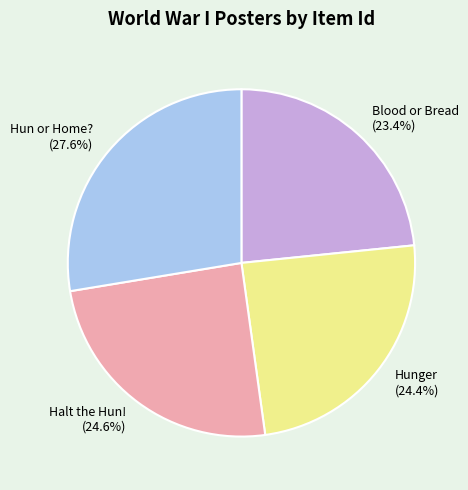

Is there a majority slice in this chart?

No